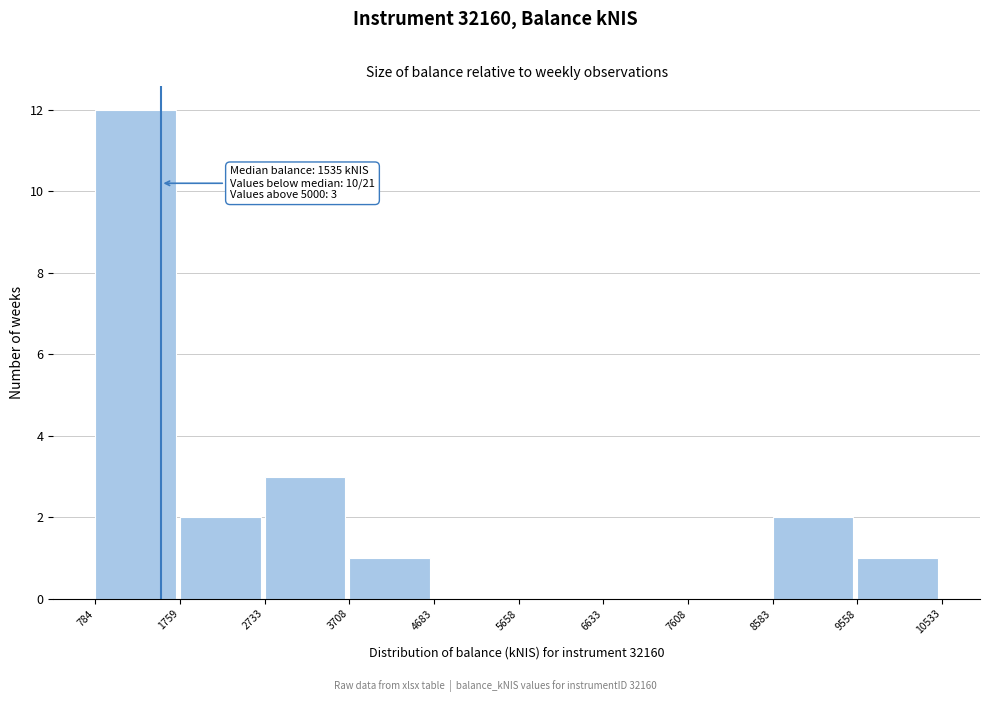

Which range on the x-axis has the tallest bar?

784 to 1759